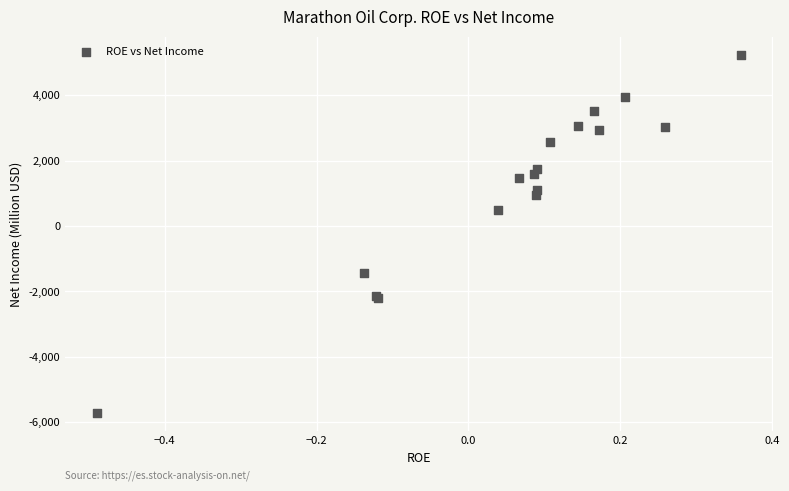

What Y value in the scatter plot is closest to -244?

480